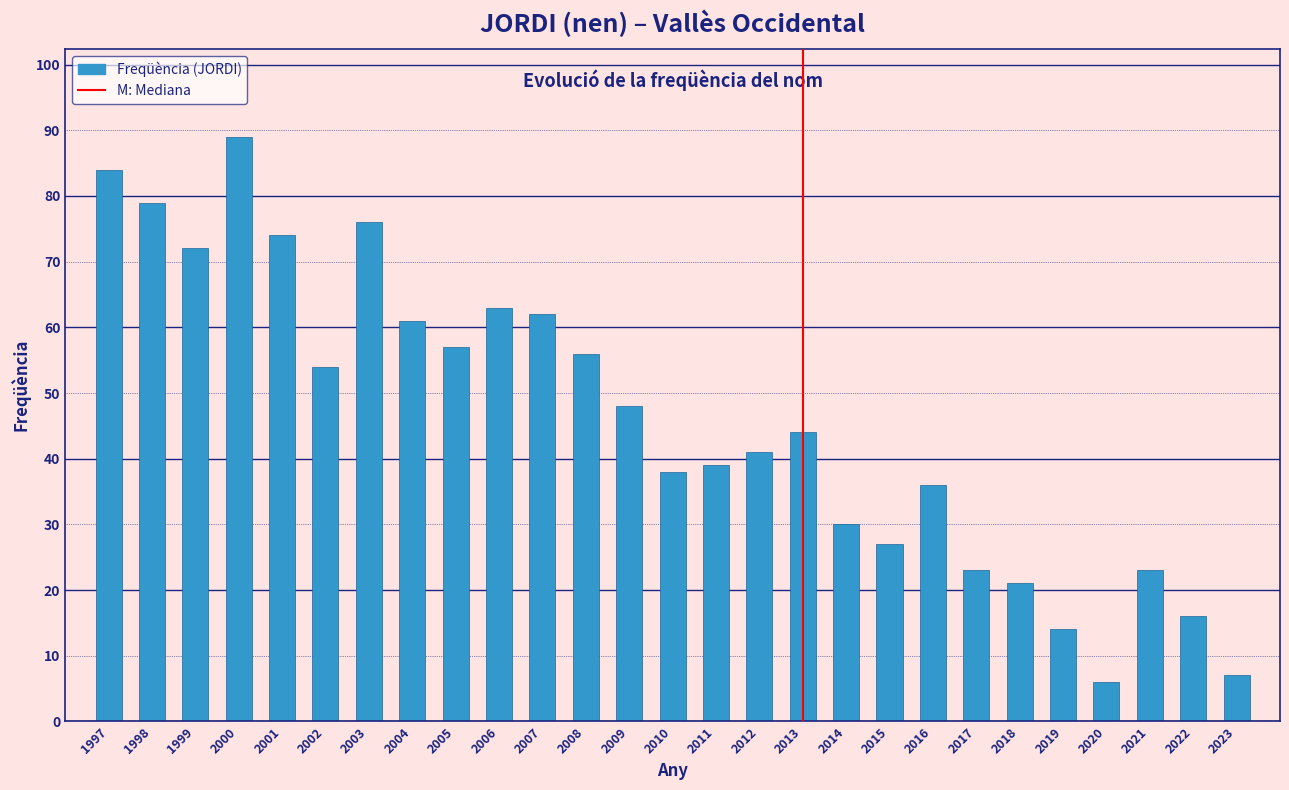

Reading left to right, extract all data points from this chart.

84	79	72	89	74	54	76	61	57	63	62	56	48	38	39	41	44	30	27	36	23	21	14	6	23	16	7